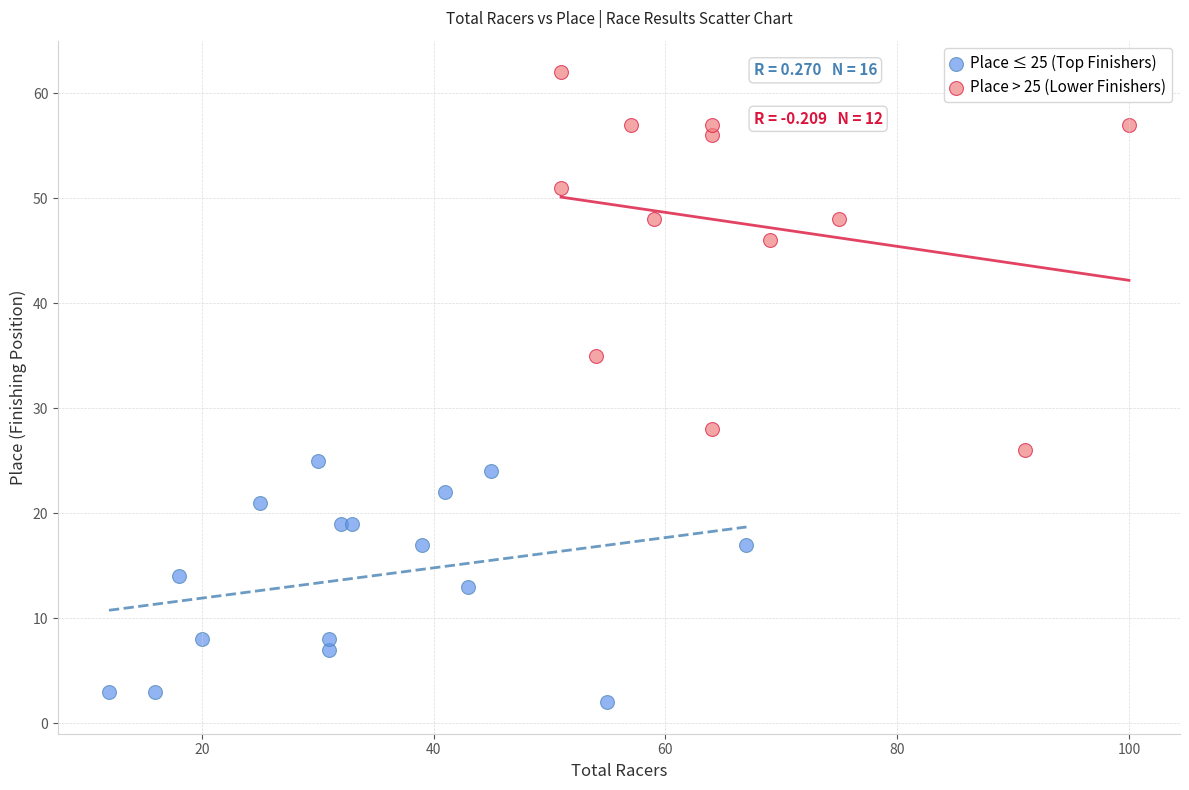

Which series reaches the minimum Y coordinate?

Place ≤ 25 (Top Finishers)